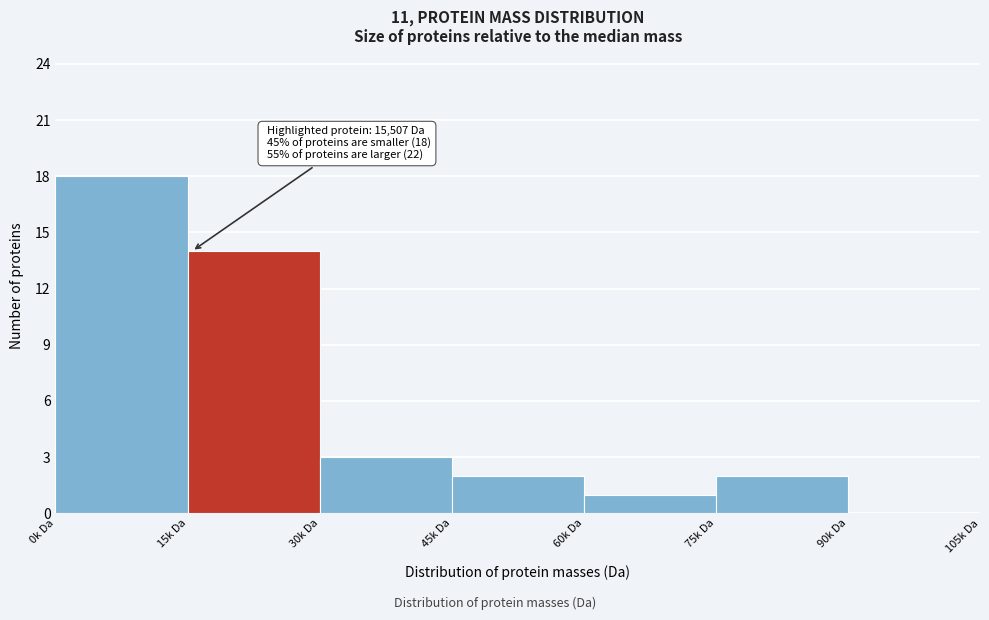

Reading left to right, list all the values displayed in this chart.

0k Da=18	15k Da=14	30k Da=3	45k Da=2	60k Da=1	75k Da=2	90k Da=0